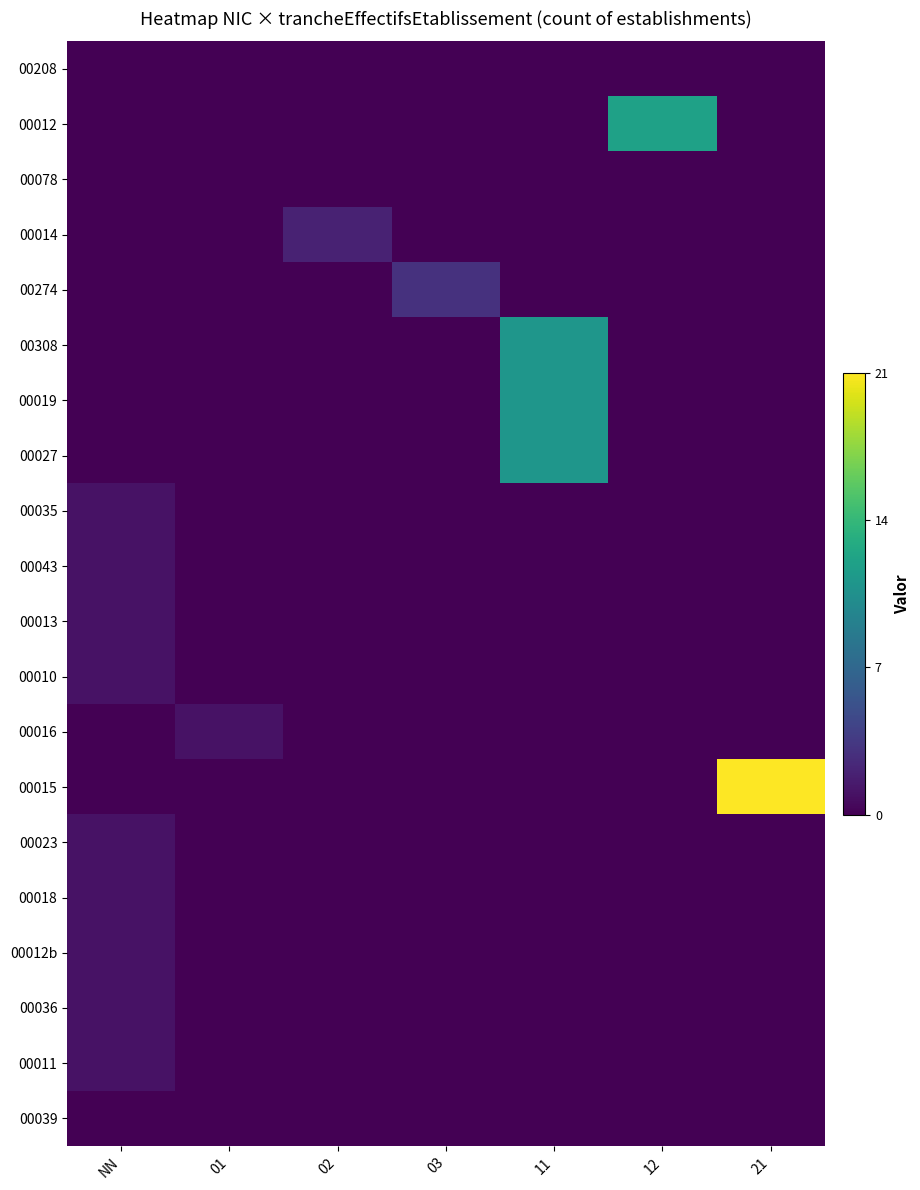

What is the greatest value displayed?

21